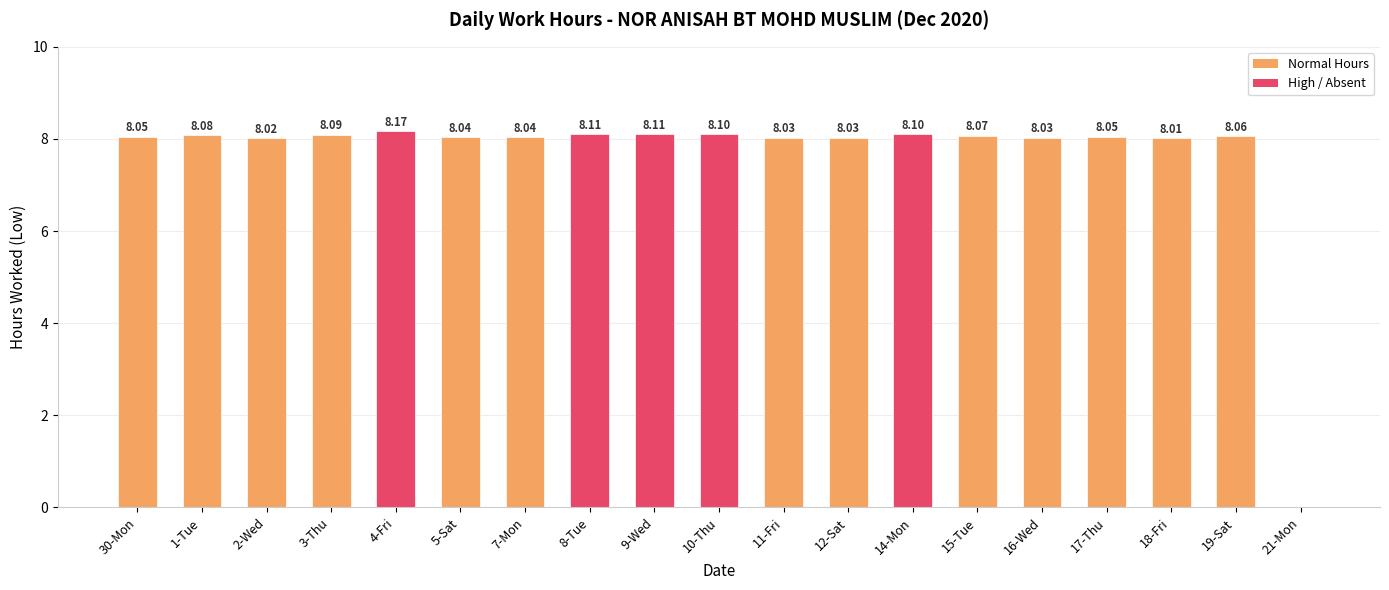

What is the sum of the values at 18-Fri and 14-Mon?

16.1